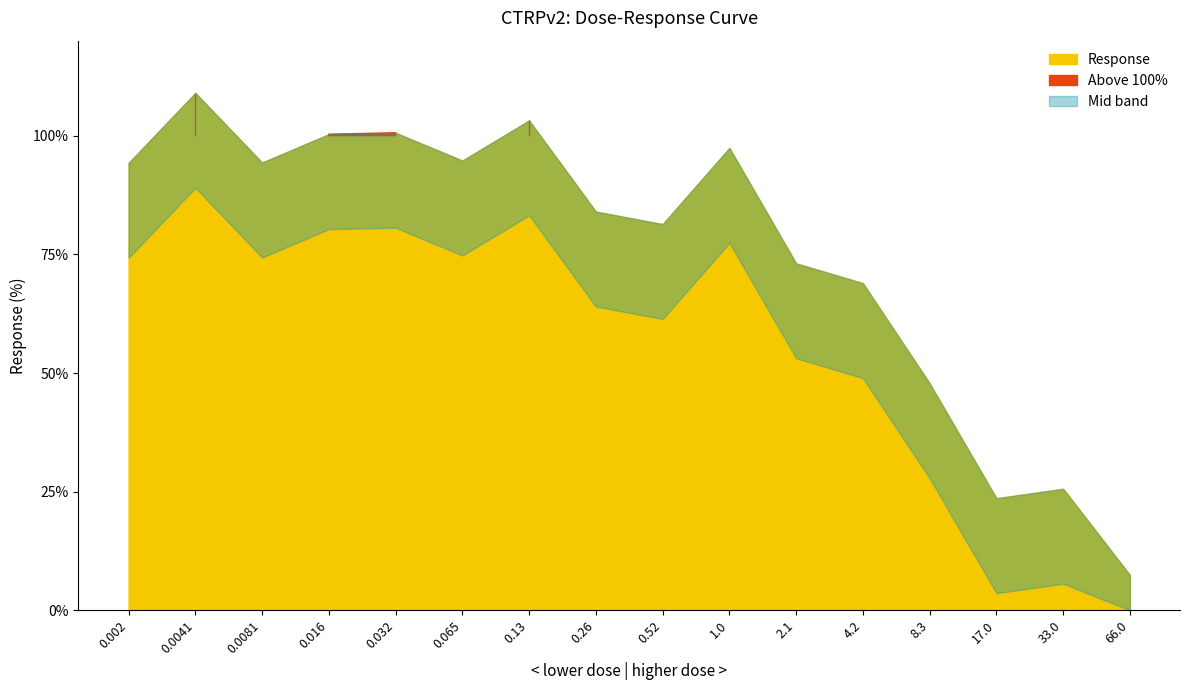

List the labels in order of value, smallest first.

66.0, 17.0, 33.0, 8.3, 4.2, 2.1, 0.52, 0.26, 0.002, 0.0081, 0.065, 1.0, 0.016, 0.032, 0.13, 0.0041